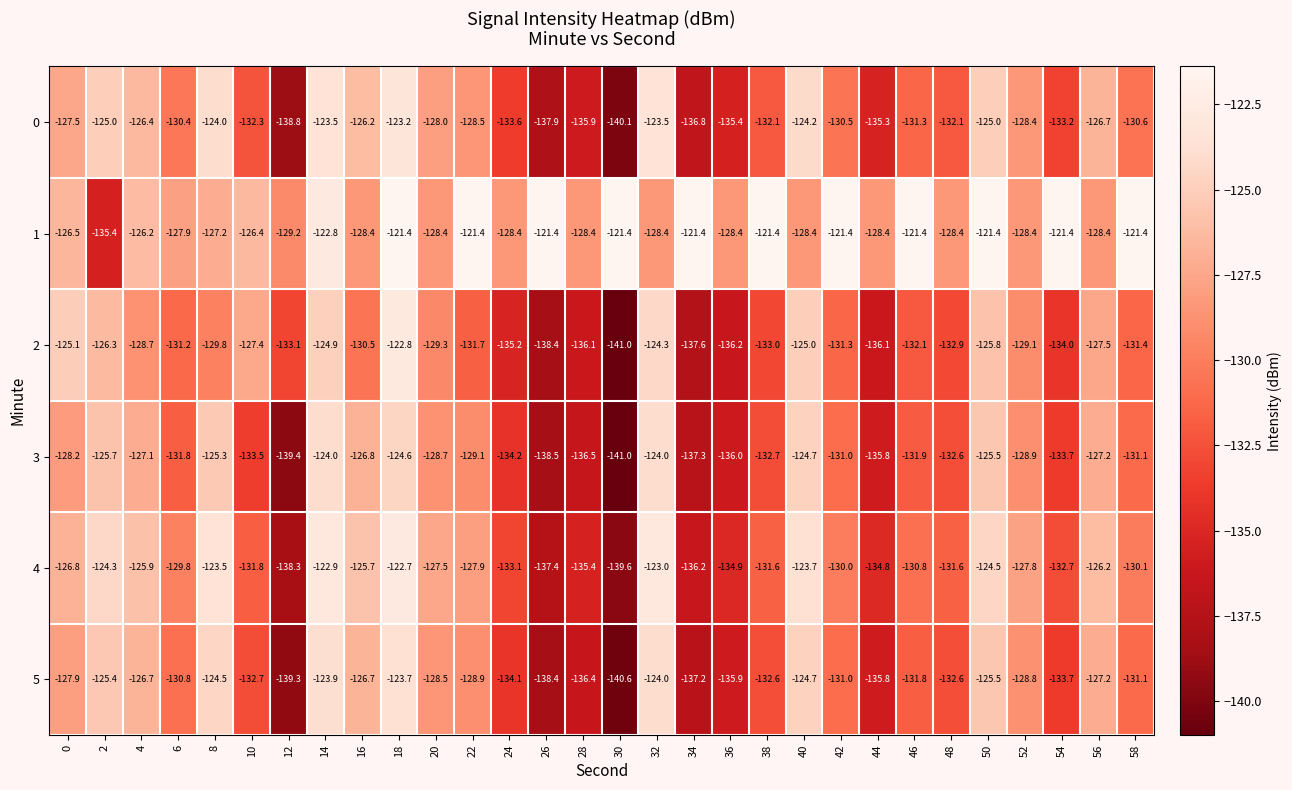

What is the approximate value of 2 at 12?

-133.1